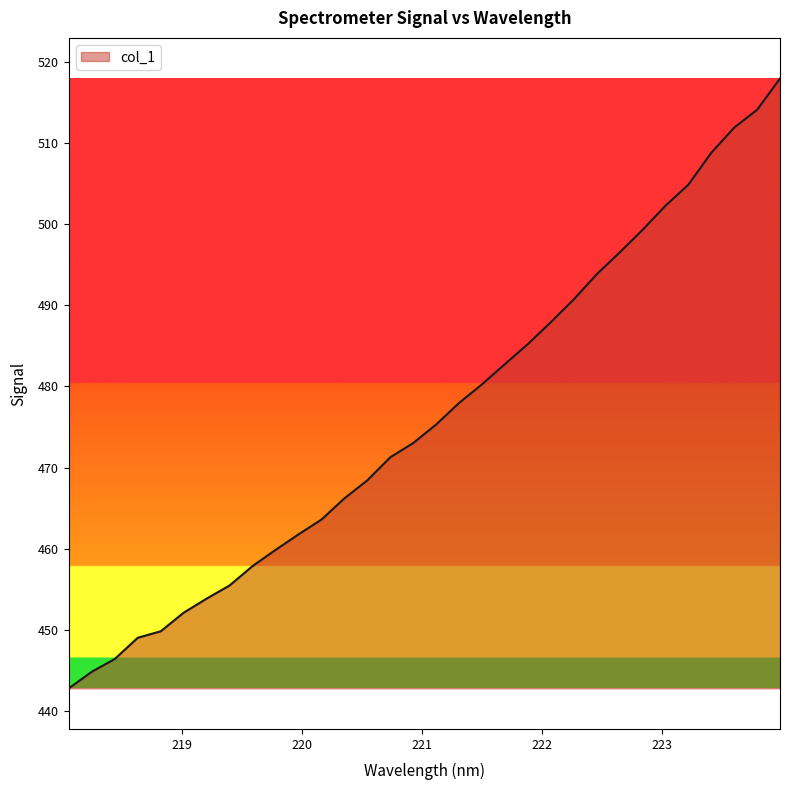

Reading right to left, transcribe all the data shown in this chart.

517.9	514.1	511.9	508.8	504.8	502.3	499.3	496.5	493.8	490.7	487.9	485.2	482.8	480.3	478.0	475.3	473.0	471.3	468.4	466.2	463.6	461.8	459.9	457.9	455.5	453.9	452.1	449.8	449.0	446.4	444.9	442.8